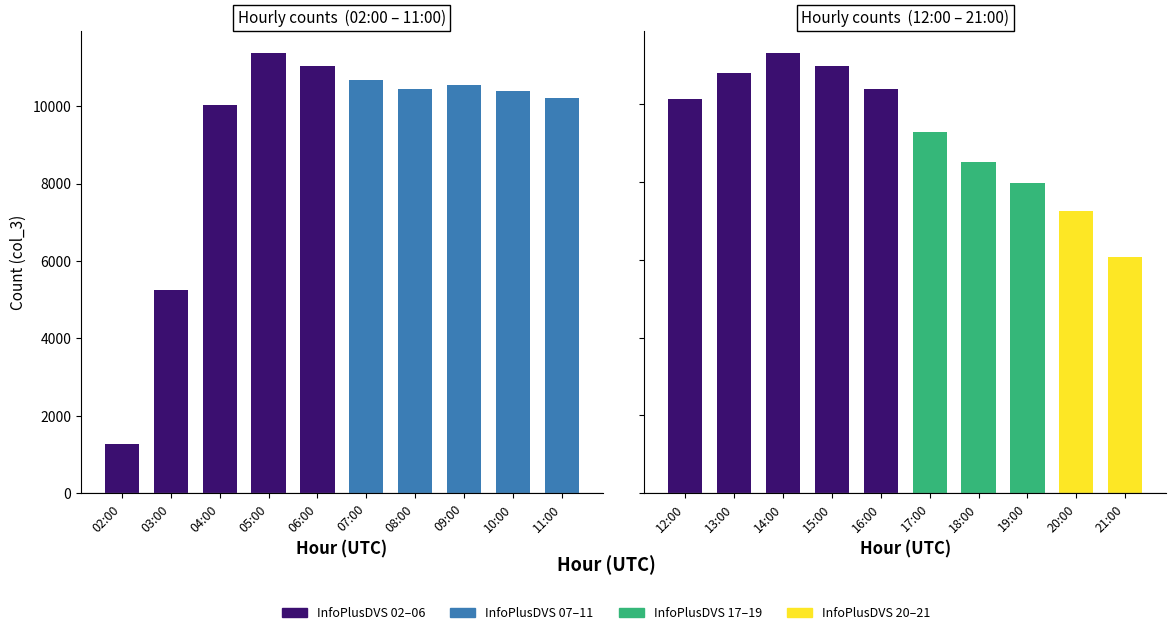

Reading left to right, transcribe all the data shown in this chart.

1269	5253	10040	11367	11040	10679	10445	10537	10393	10211	10154	10799	11318	11002	10397	9293	8527	7974	7263	6067